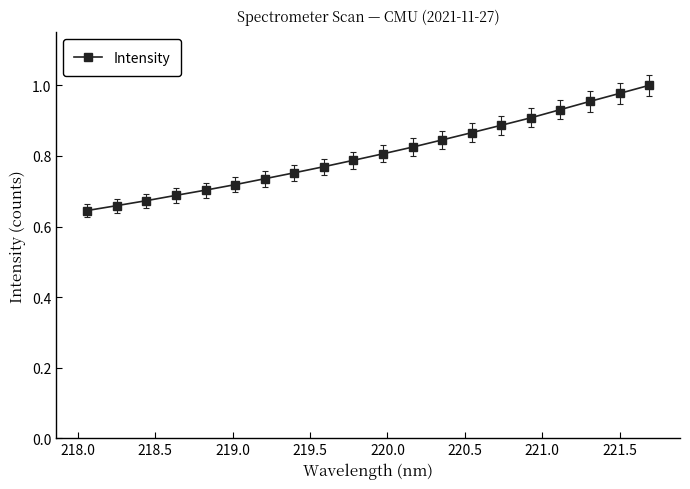

What is the difference between the maximum and minimum values?

0.4